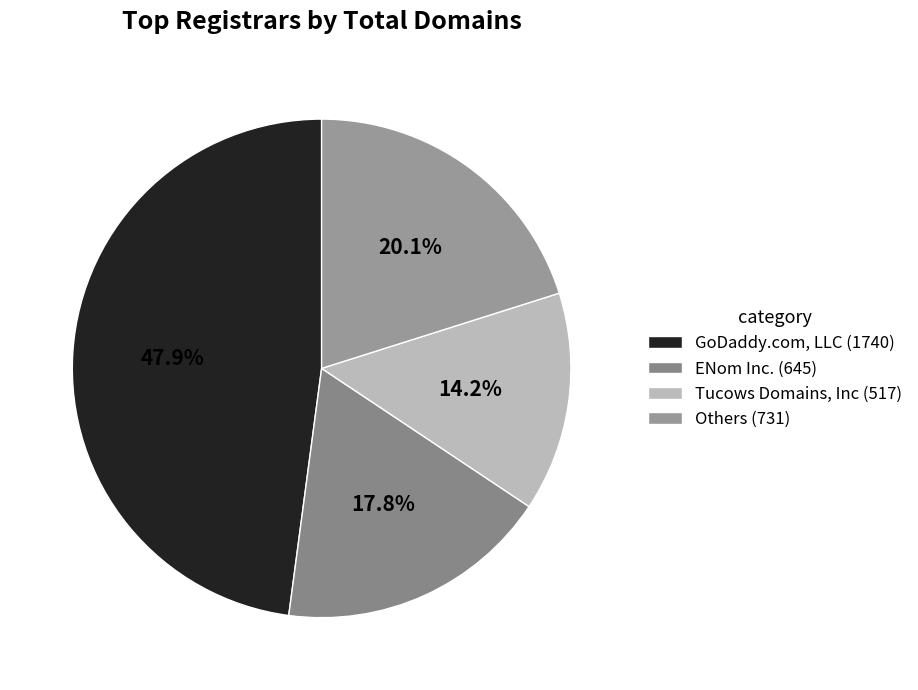

Is there any slice that represents more than half of the pie?

No